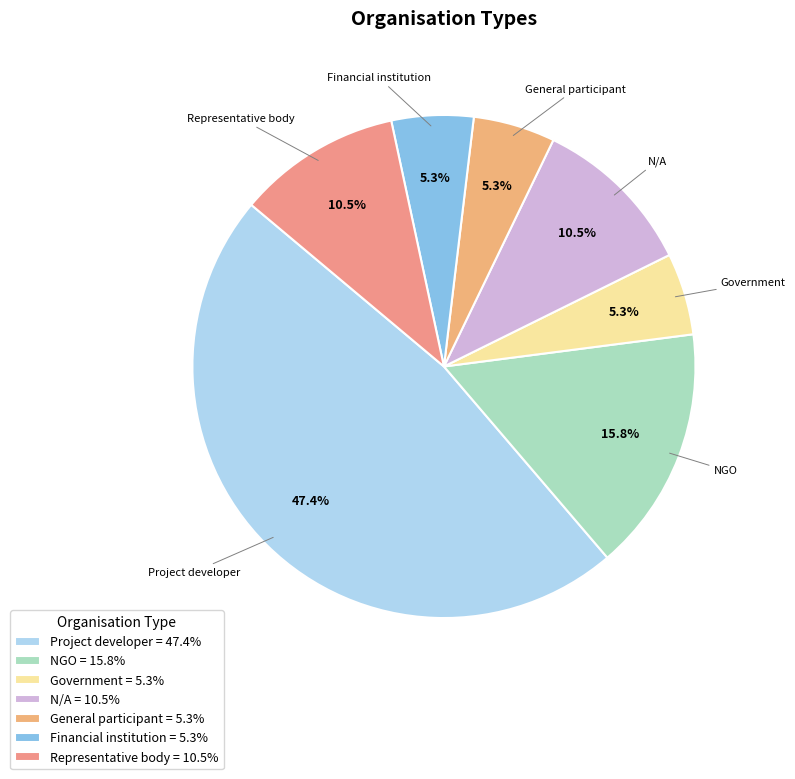

What is the largest slice in the pie chart?

Project developer